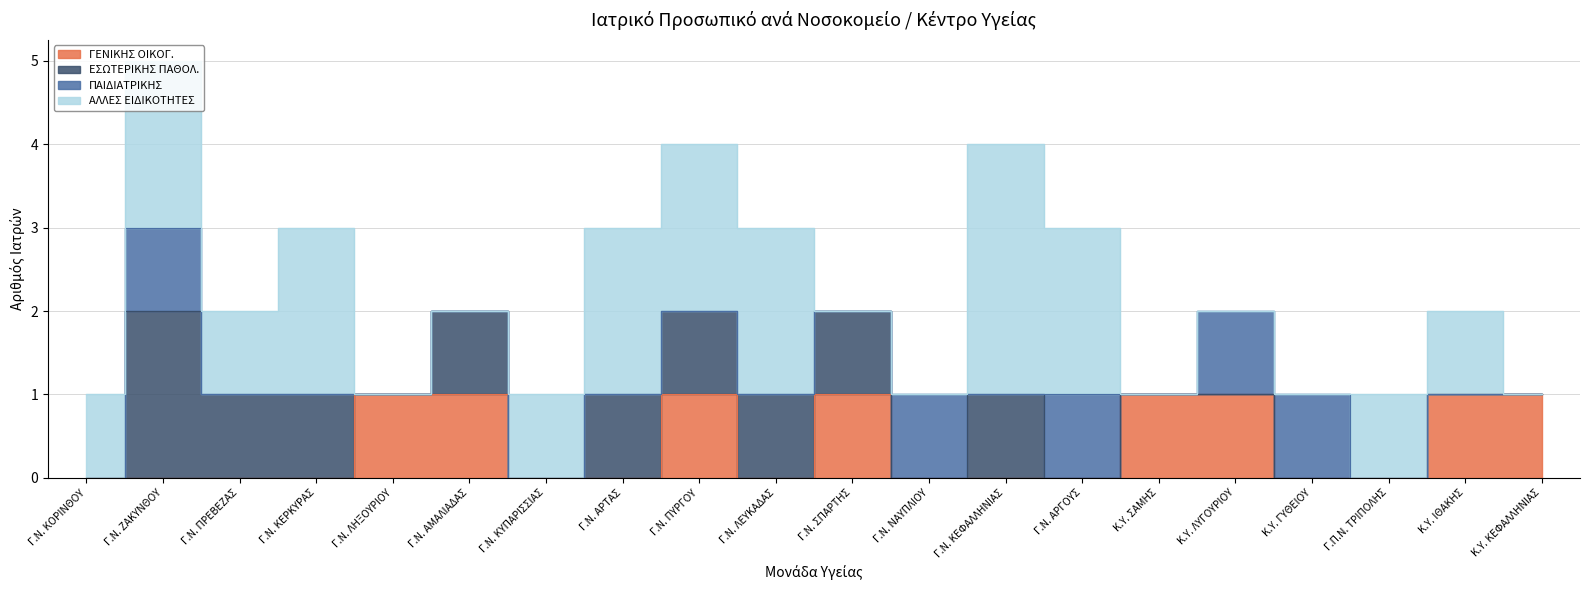

Which has a higher value, Κ.Υ. ΓΥΘΕΙΟΥ or Γ.Ν. ΚΥΠΑΡΙΣΣΙΑΣ?

Κ.Υ. ΓΥΘΕΙΟΥ